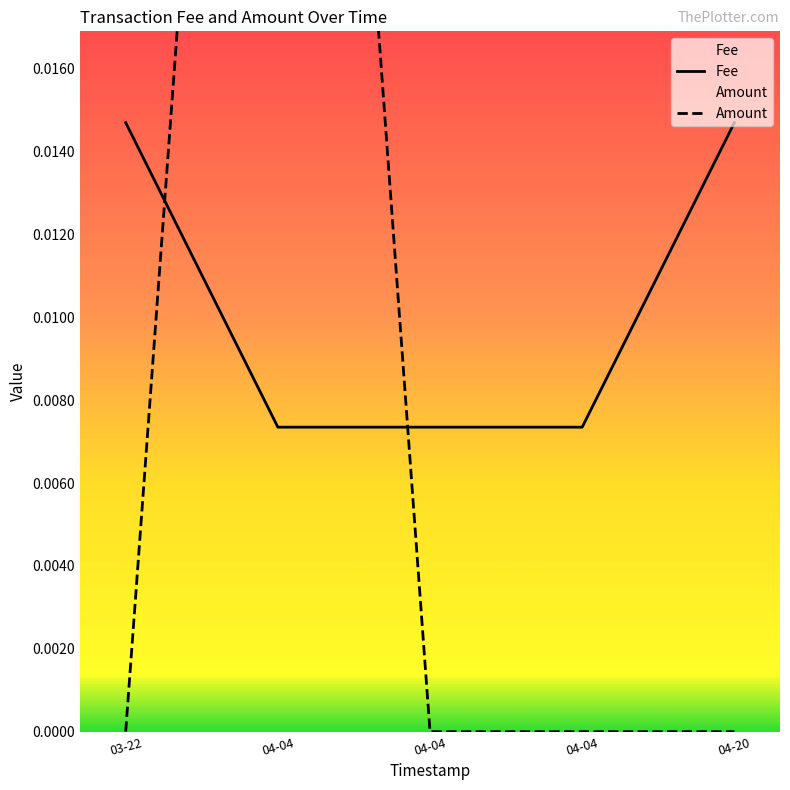

Rank the series by their maximum value, from highest to lowest.

Amount, Fee